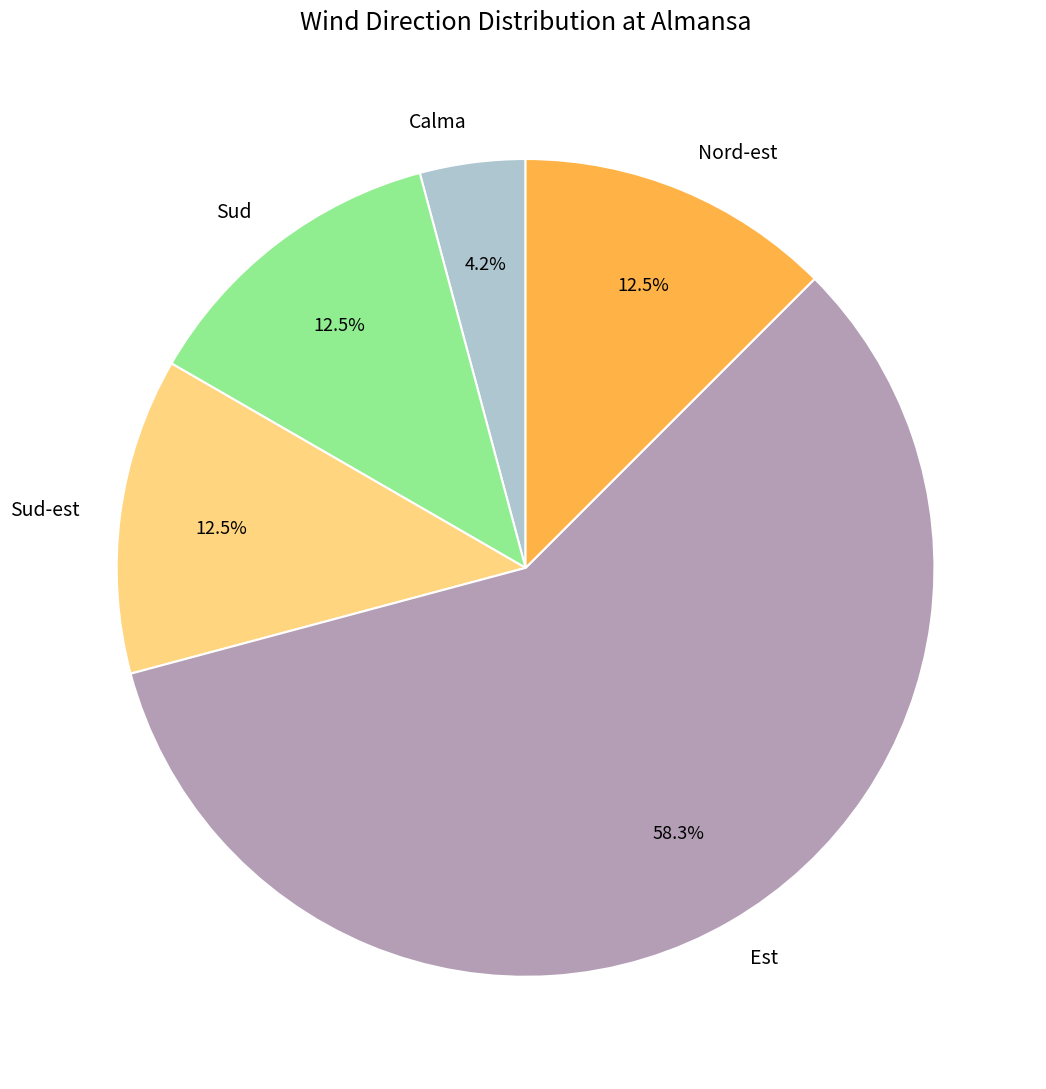

Which category has the biggest portion of the pie?

Est